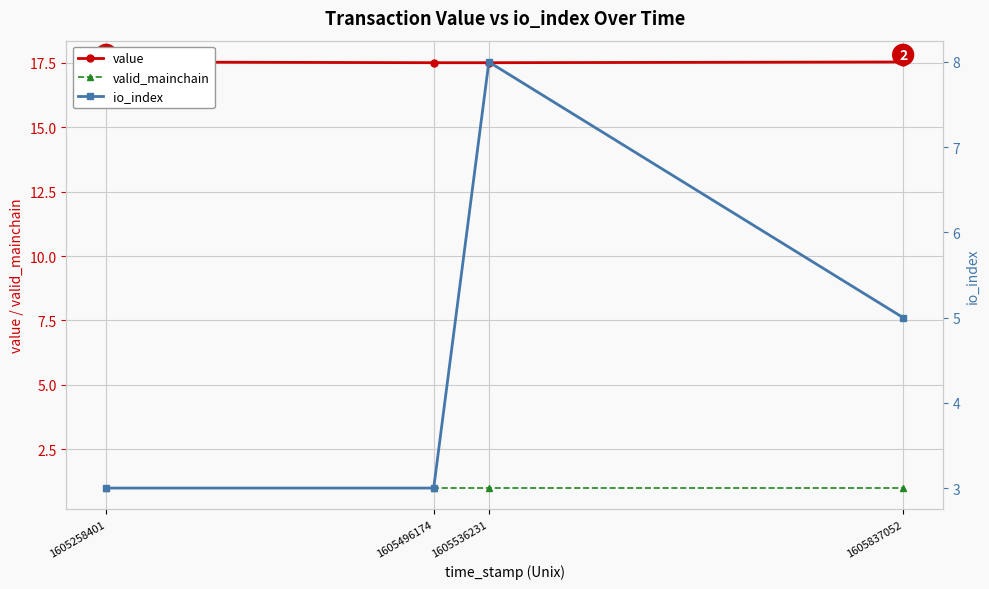

True or false: io_index and value cross at least once.

False